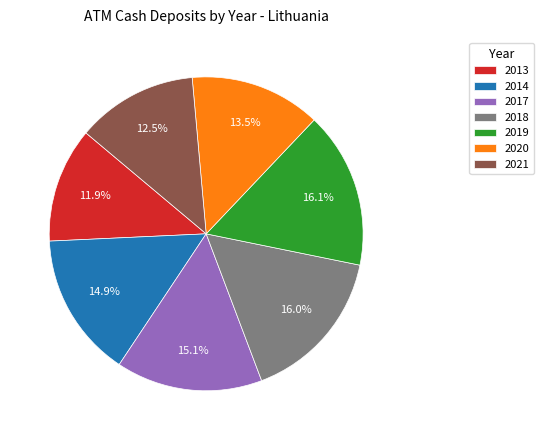

How many segments does this pie chart have?

7